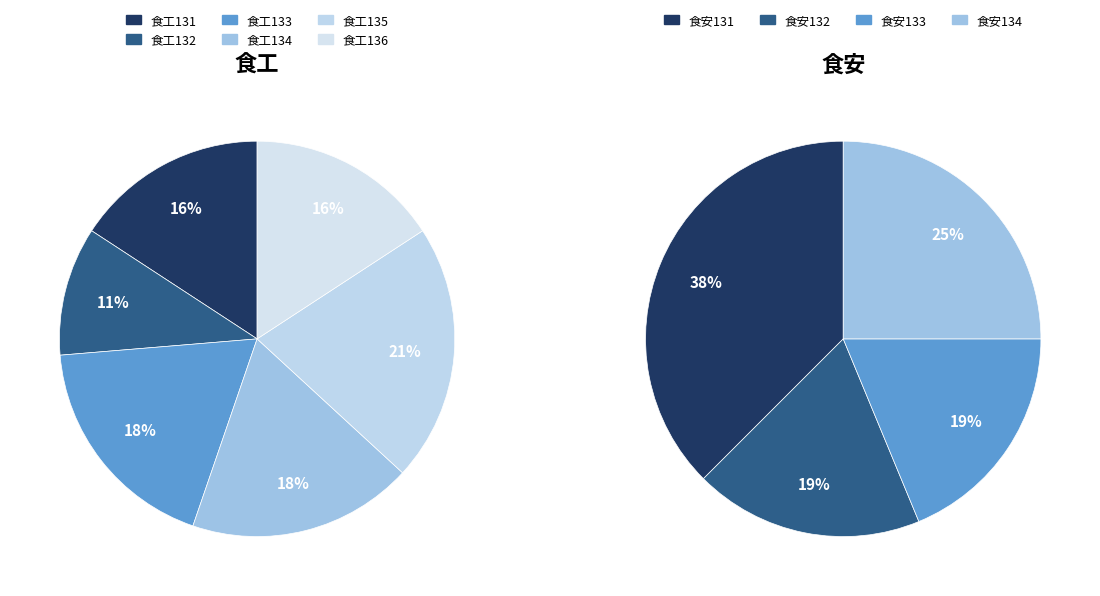

Which slice is the smallest?

食工132